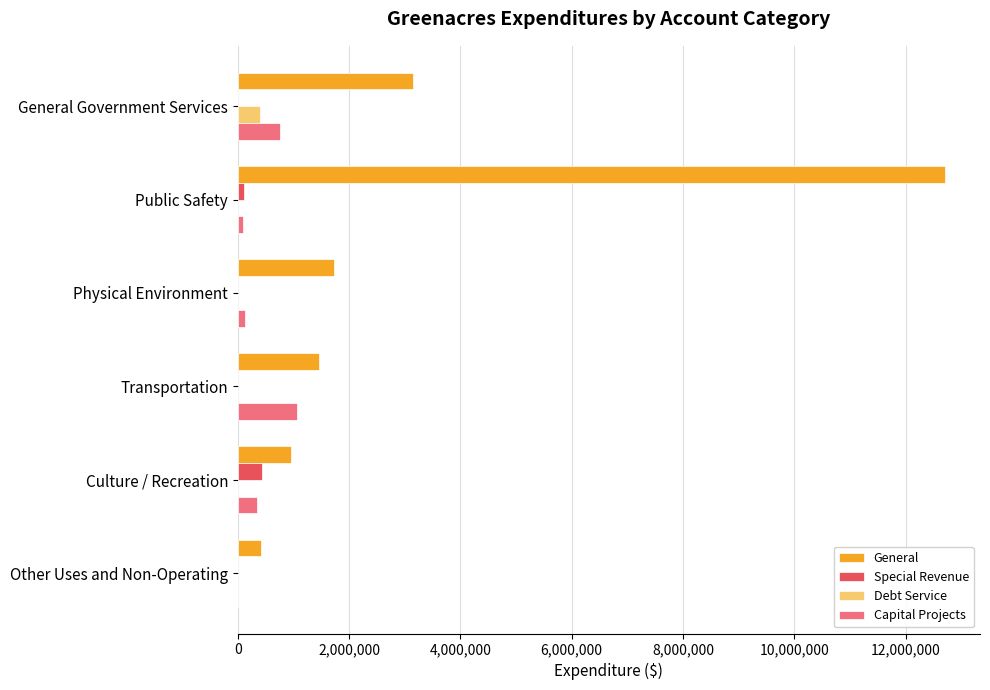

Which category has the highest value across all series?

Public Safety